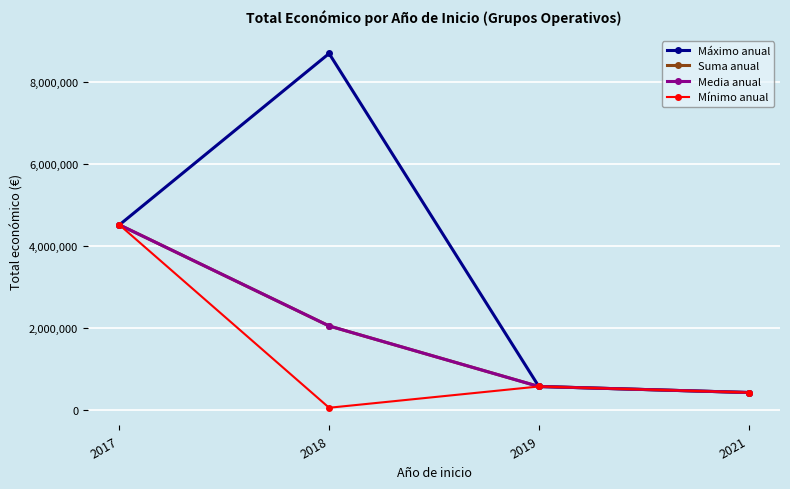

At which category is the sum across all series the highest?

2017